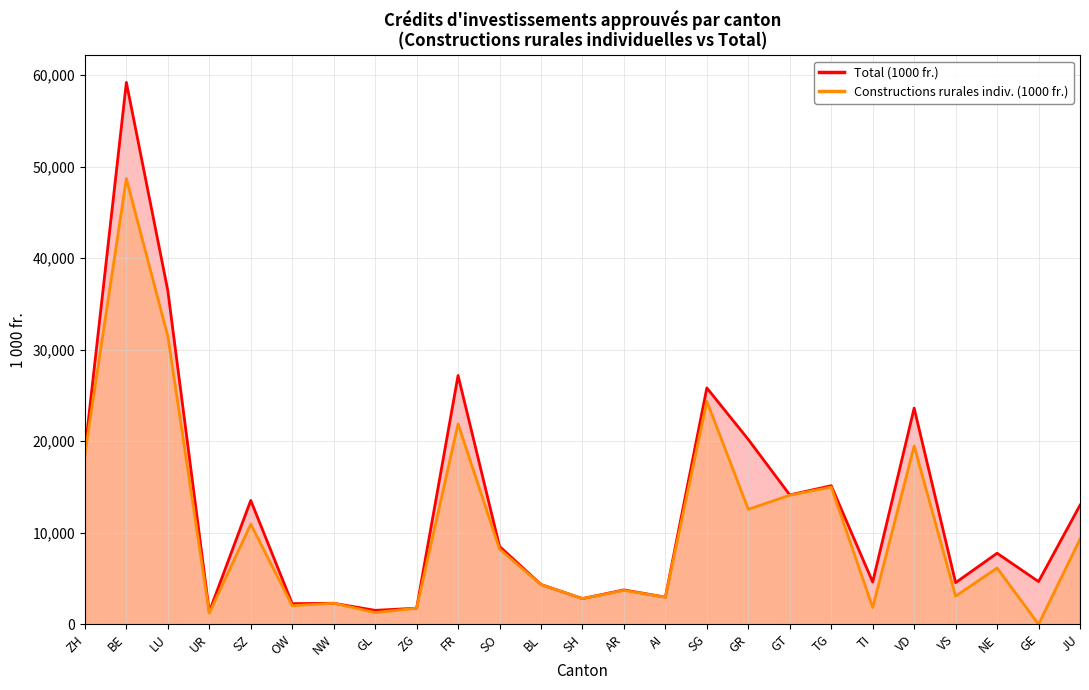

What is the average value of the Total (1000 fr.) series?

12811.7